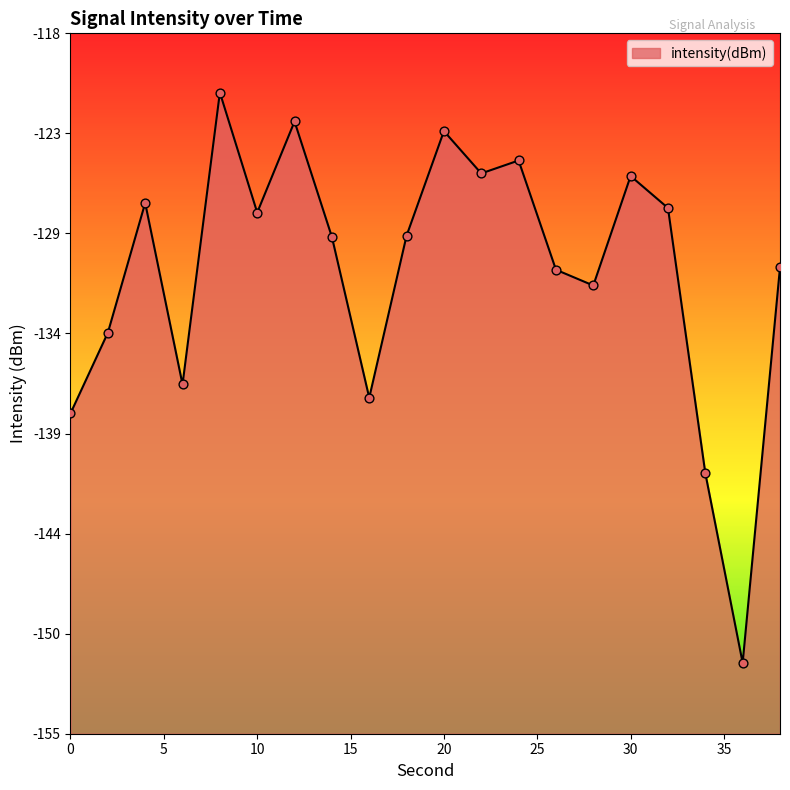

Between 10 and 4, which is larger?

4